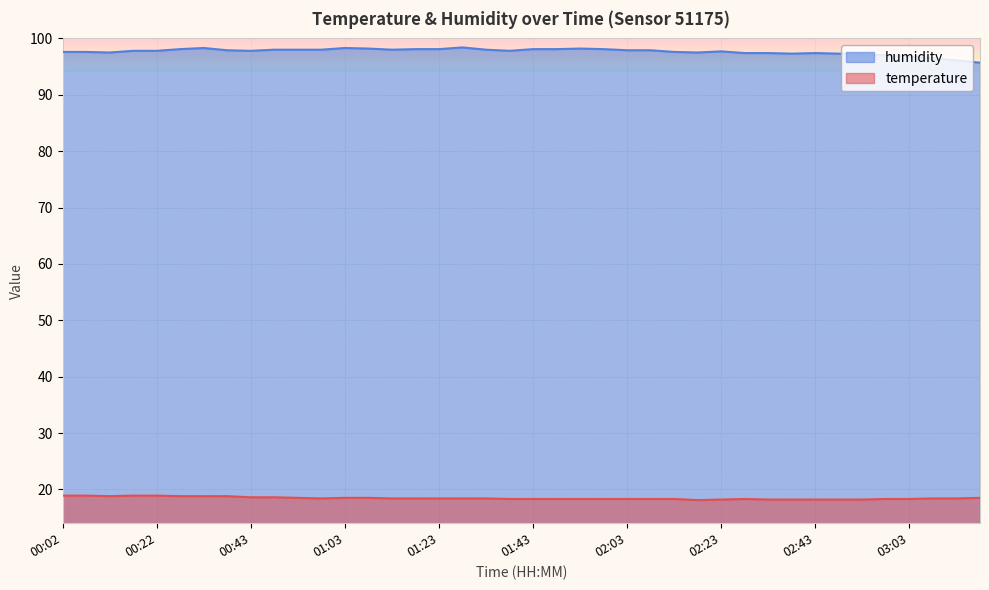

What is the sum of the humidity values at 01:43 and 01:18?

196.2